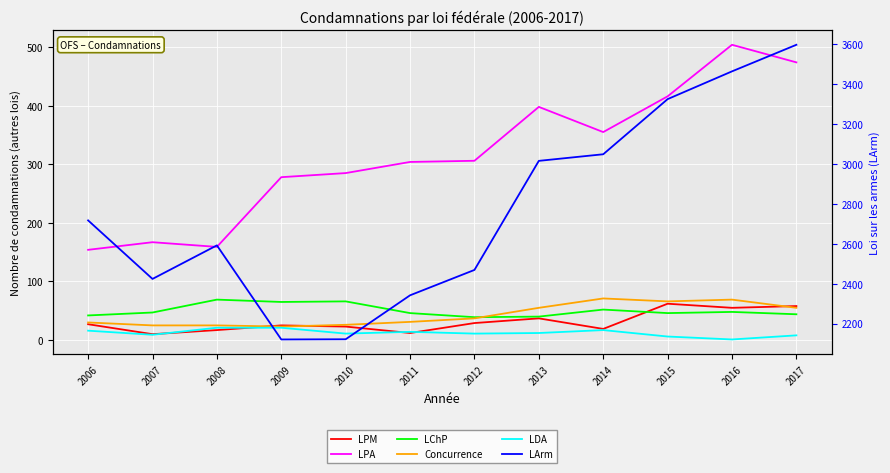

Reading left to right, what are all the values shown in this chart?

Loi sur la protection des marques (LPM): 2006=27	2007=10	2008=17	2009=25	2010=23	2011=12	2012=29	2013=37	2014=19	2015=62	2016=55	2017=58
Loi sur la protection des animaux (LPA): 2006=154	2007=167	2008=159	2009=278	2010=285	2011=304	2012=306	2013=398	2014=355	2015=416	2016=504	2017=474
Loi sur la chasse (LChP): 2006=42	2007=47	2008=69	2009=65	2010=66	2011=46	2012=39	2013=40	2014=52	2015=46	2016=48	2017=44
Loi fédérale contre la concurrence déloyale: 2006=30	2007=25	2008=25	2009=23	2010=26	2011=31	2012=37	2013=55	2014=71	2015=66	2016=69	2017=55
Loi sur le droit d auteur (LDA): 2006=16	2007=9	2008=21	2009=21	2010=11	2011=14	2012=11	2013=12	2014=17	2015=6	2016=1	2017=8
Loi sur les armes (LArm): 2006=2717	2007=2424	2008=2592	2009=2121	2010=2122	2011=2342	2012=2469	2013=3015	2014=3048	2015=3324	2016=3463	2017=3596